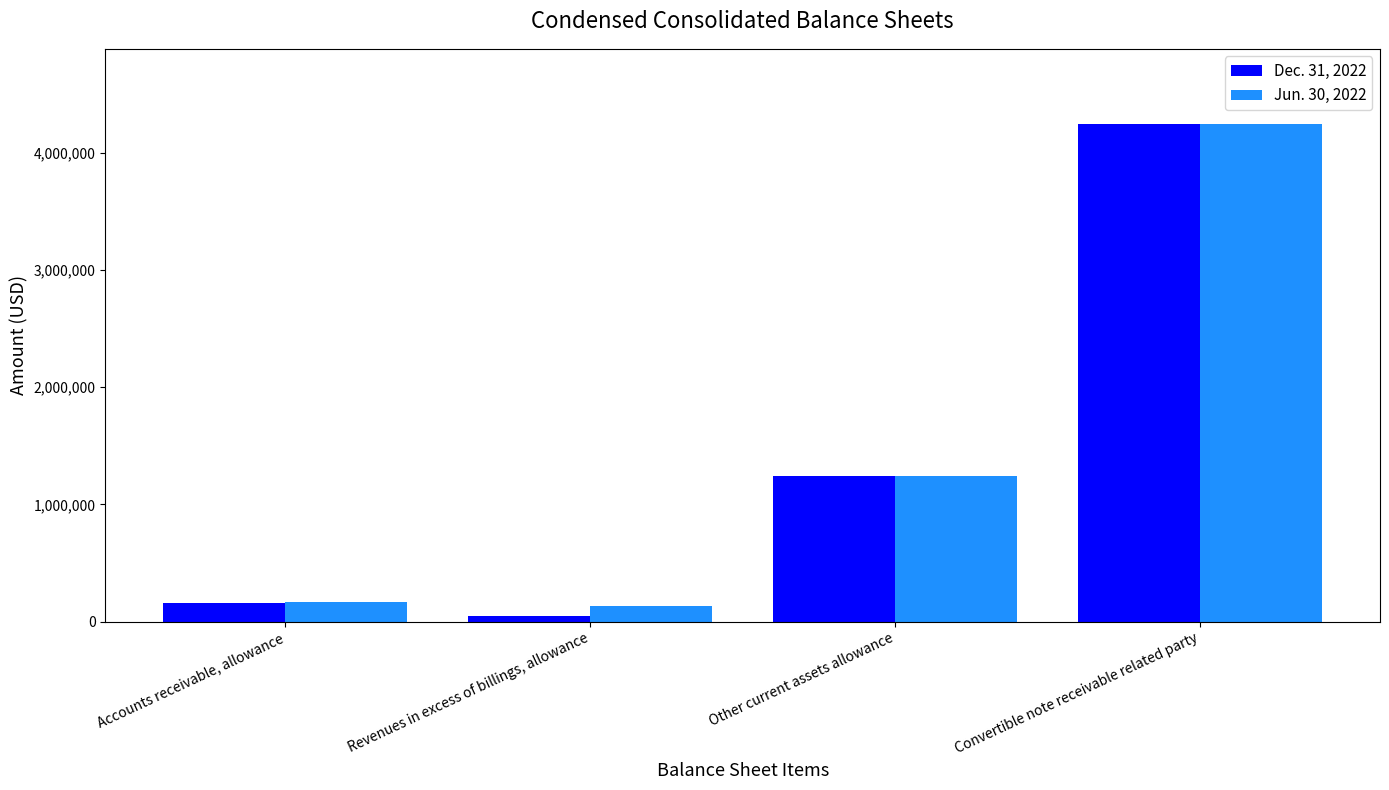

The value of Dec. 31, 2022 at Other current assets allowance is 1243633. True or false?

True